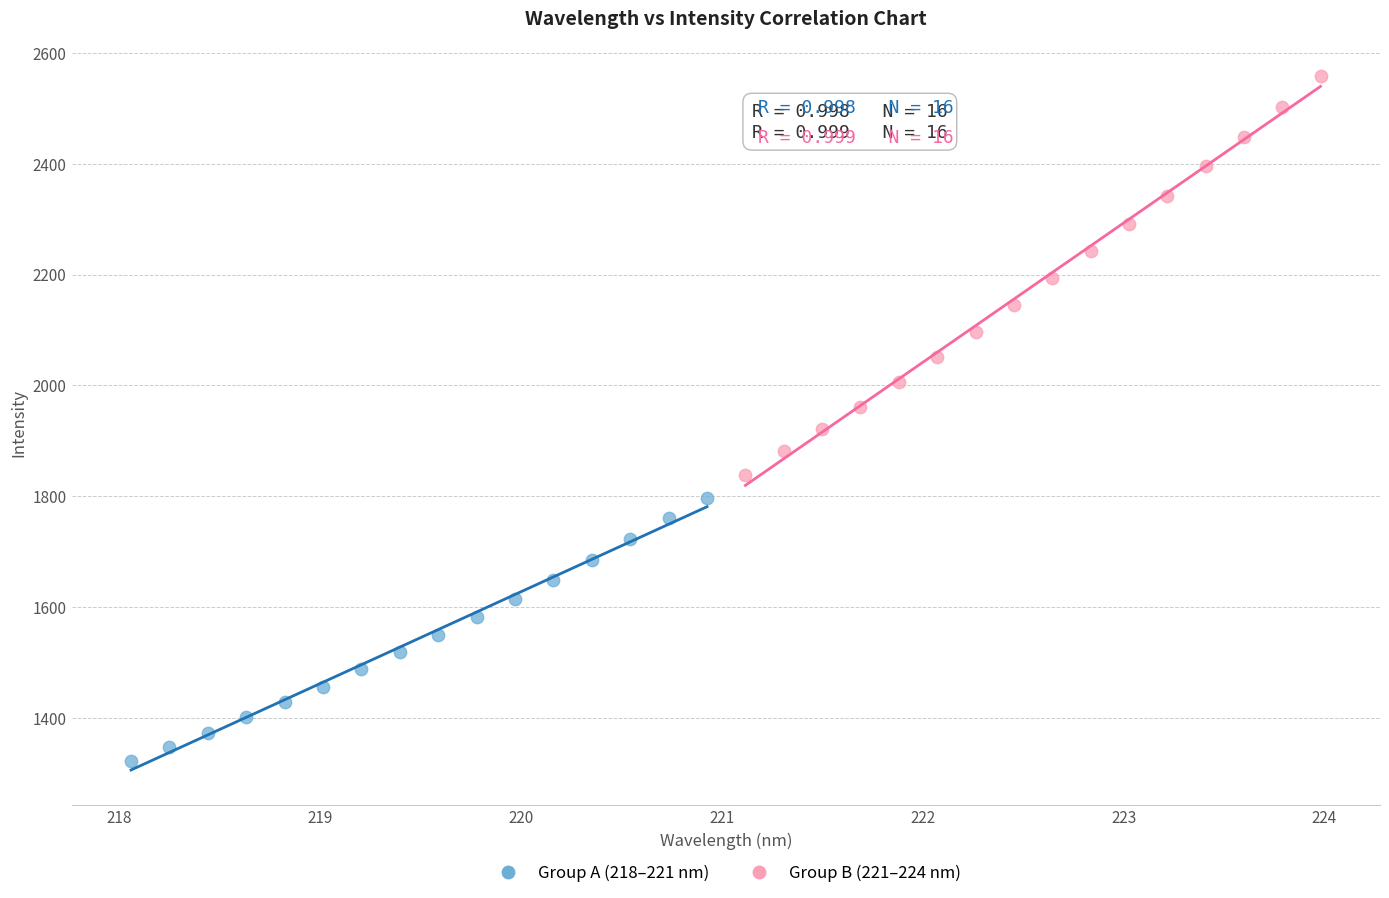

Which series reaches the minimum Y coordinate?

Group A (218–221 nm)